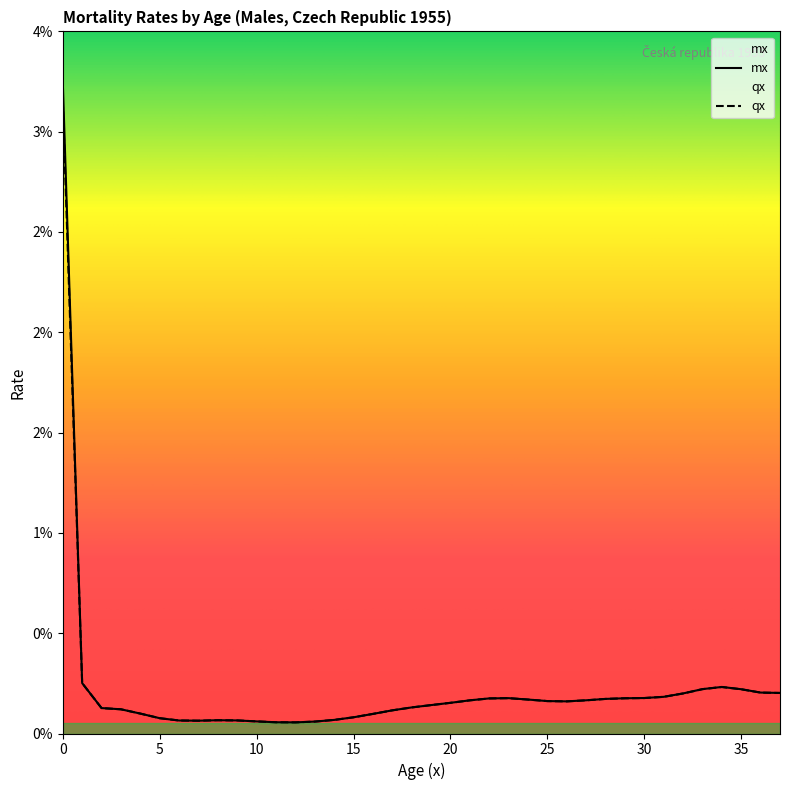

Which series has the largest total across all categories?

mx